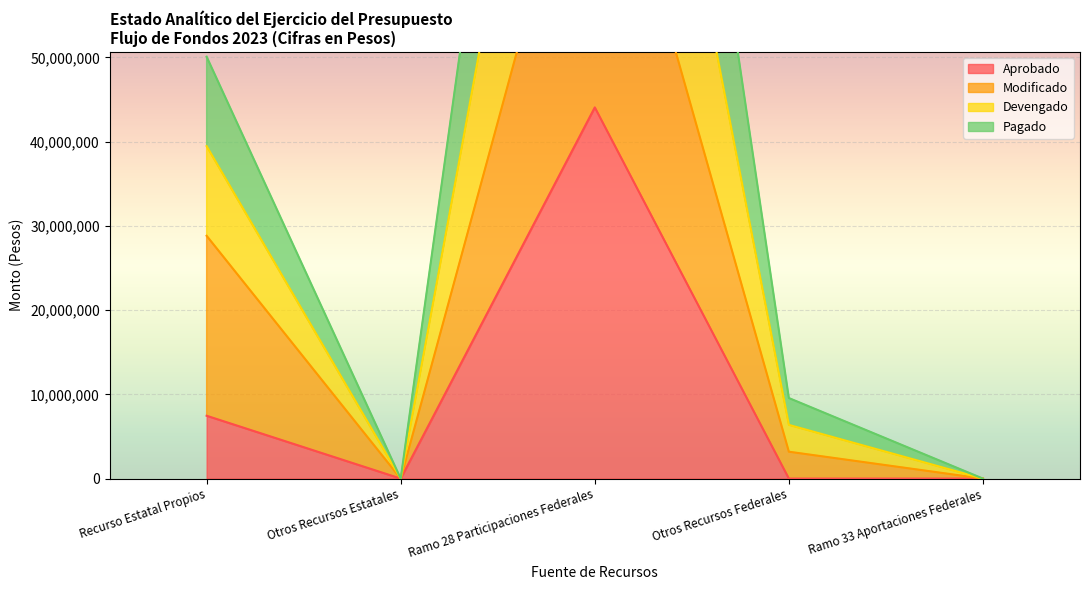

True or false: Devengado and Aprobado intersect in this chart.

False